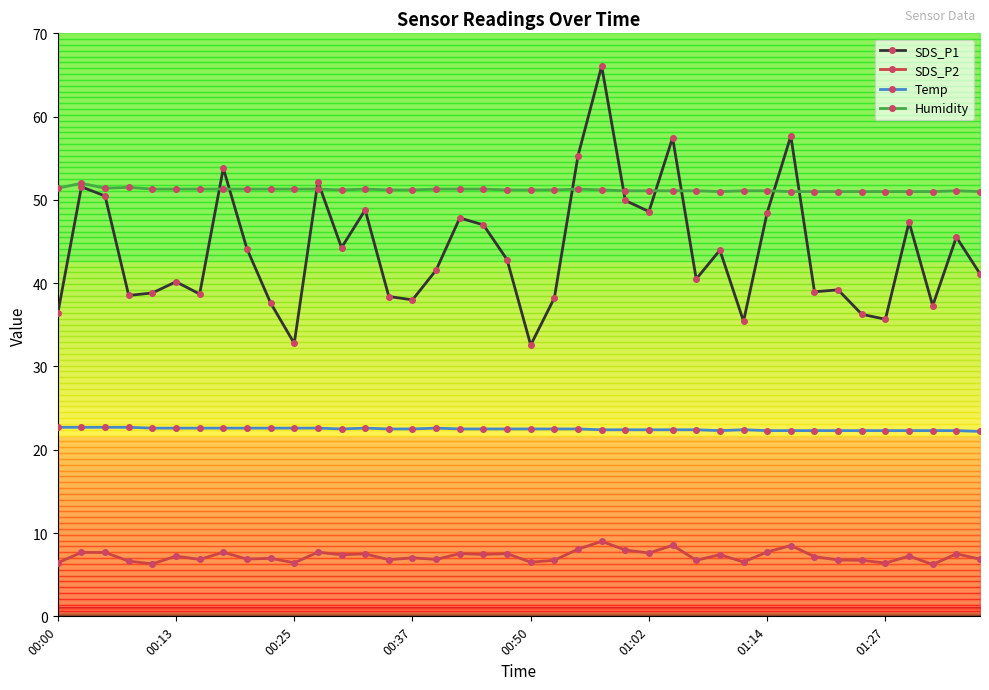

True or false: SDS_P2 has more than 2 points higher than both neighbors.

True